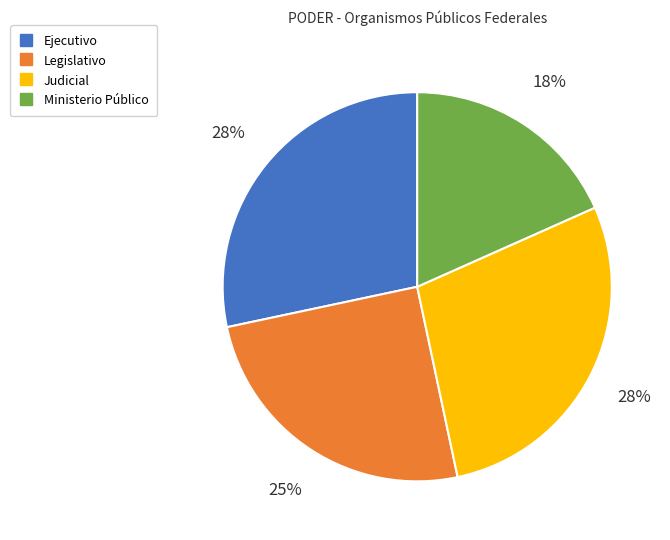

Which category has the smallest portion of the pie?

Ministerio Público